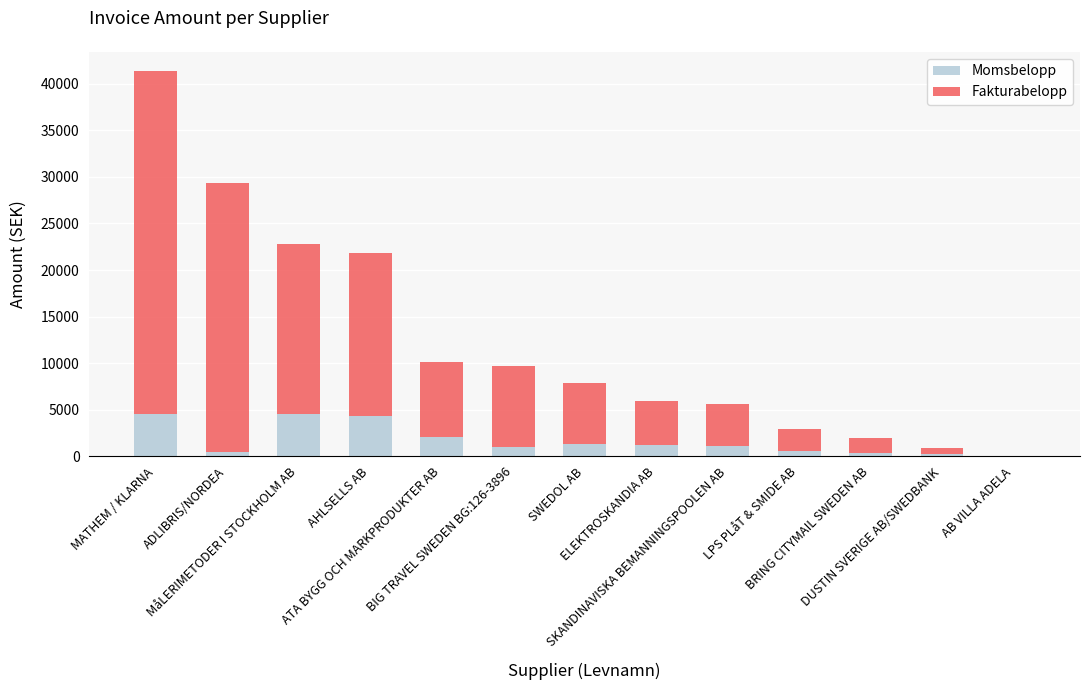

What is the highest value of the Momsbelopp series?

4569.6